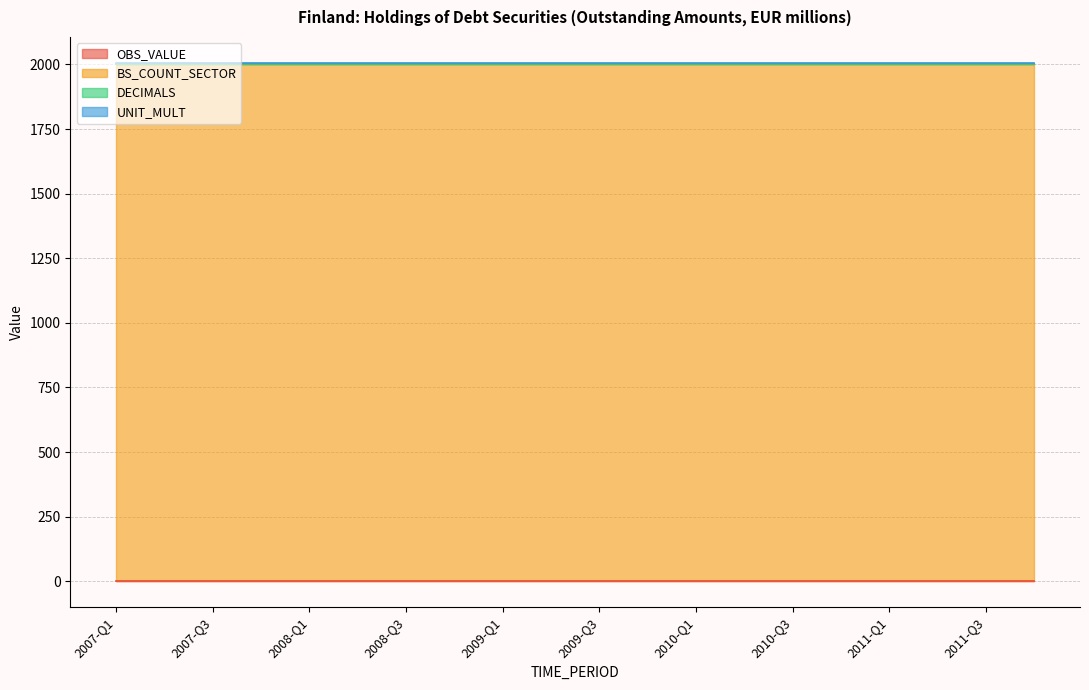

What is the greatest value displayed?

2000